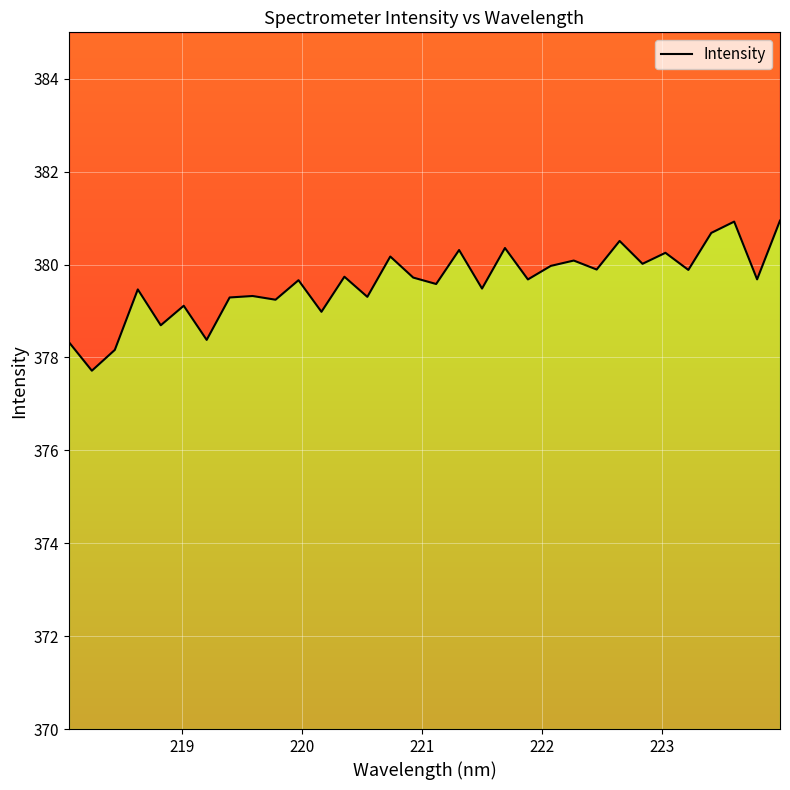

Count the number of categories in the chart.

32